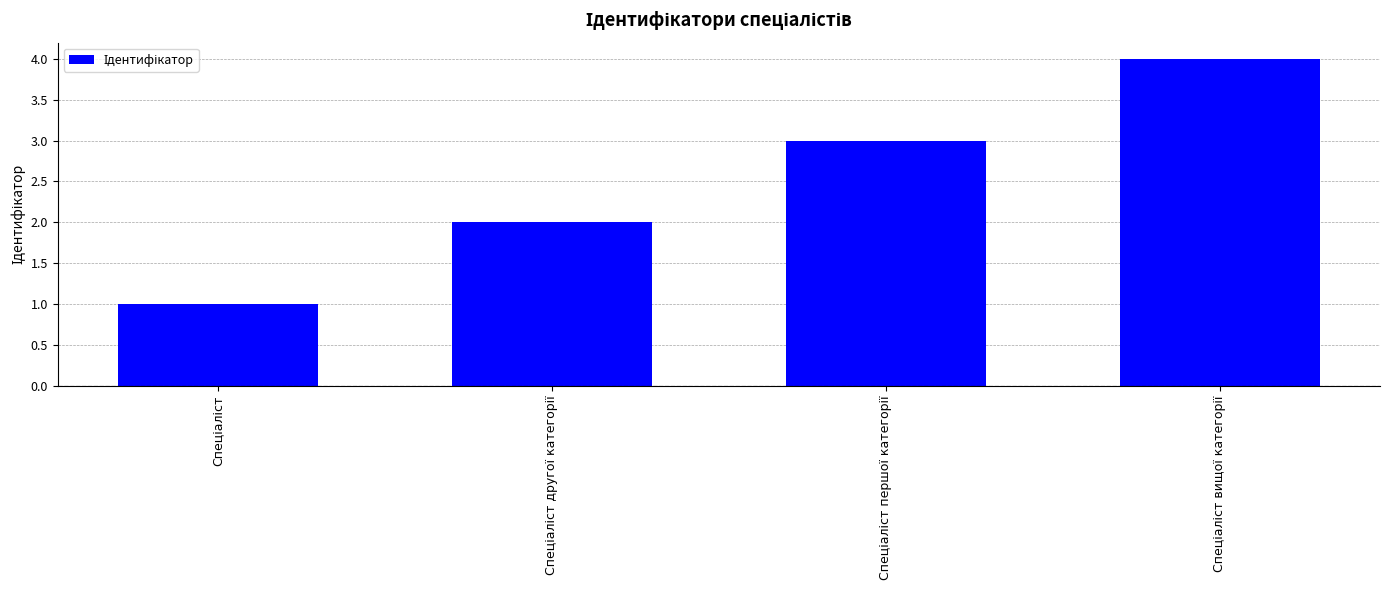

What is the difference between the maximum and minimum values?

3